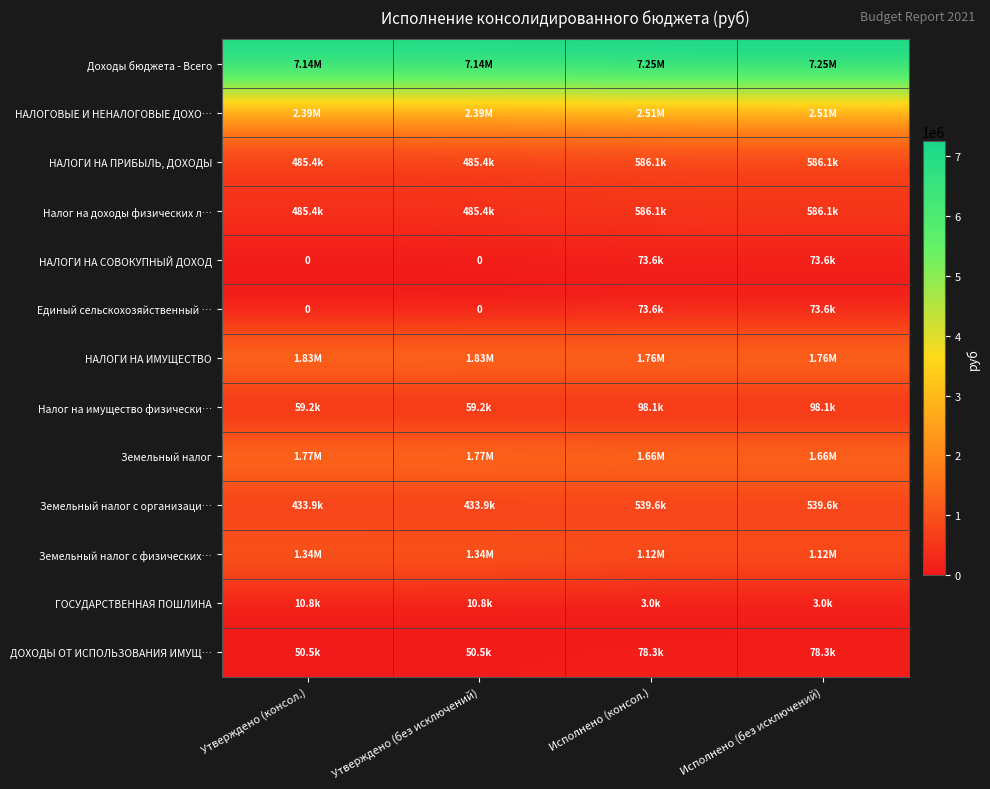

Is it true that ГОСУДАРСТВЕННАЯ ПОШЛИНА equals 10800.0 at Утверждено (консол.)?

True